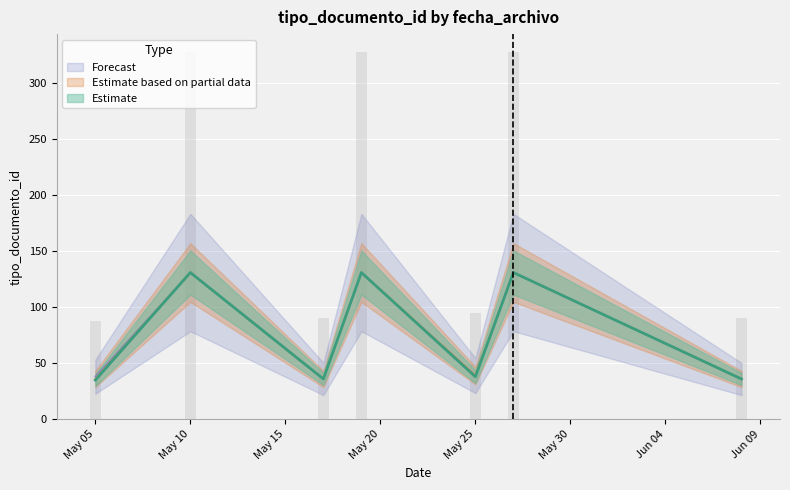

What is the approximate value of Estimate based on partial data at May 10, to the nearest 10?

130